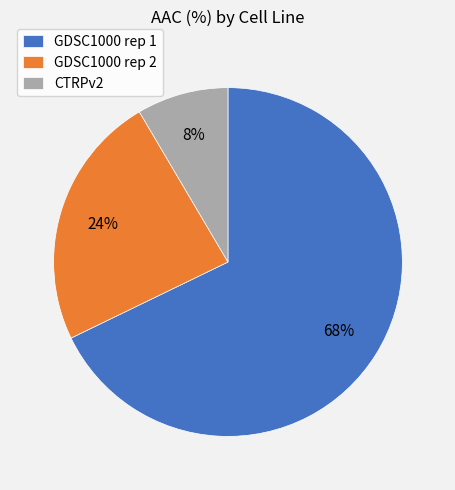

Which has a higher value, GDSC1000 rep 2 or GDSC1000 rep 1?

GDSC1000 rep 1